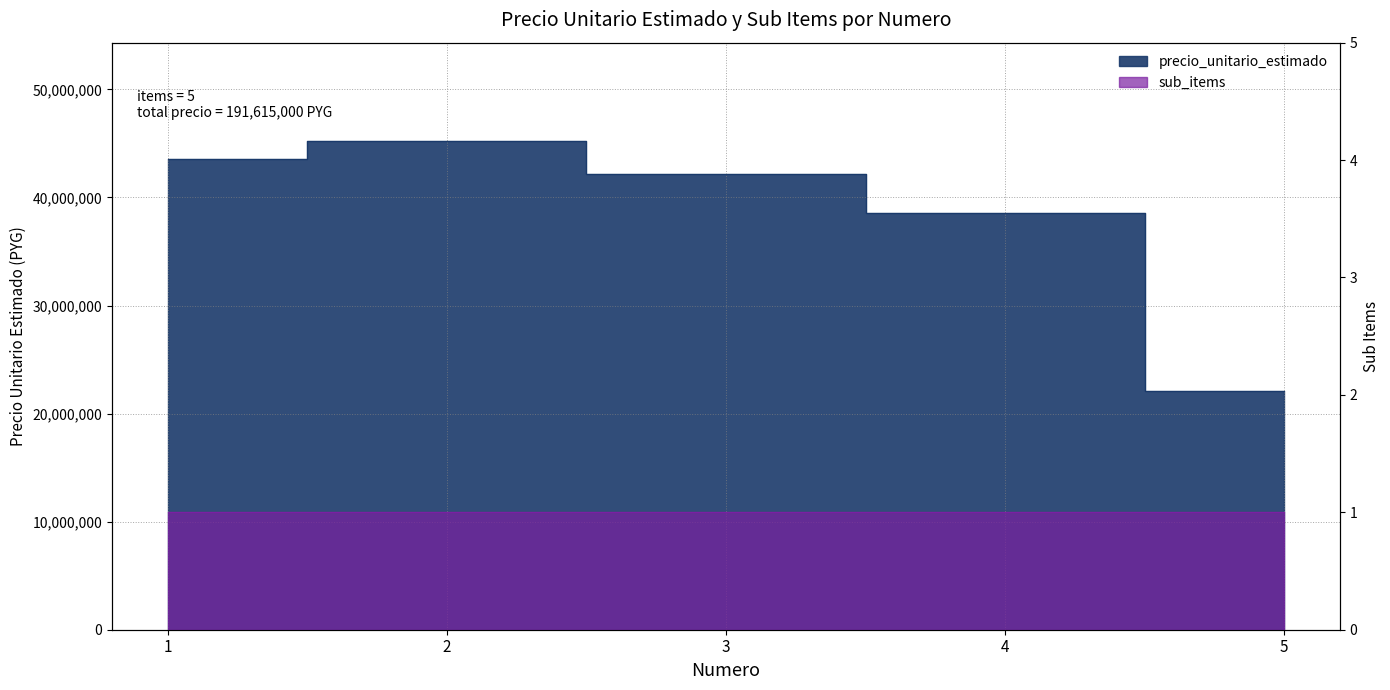

Is it true that the value at 1 is 43535000?

True